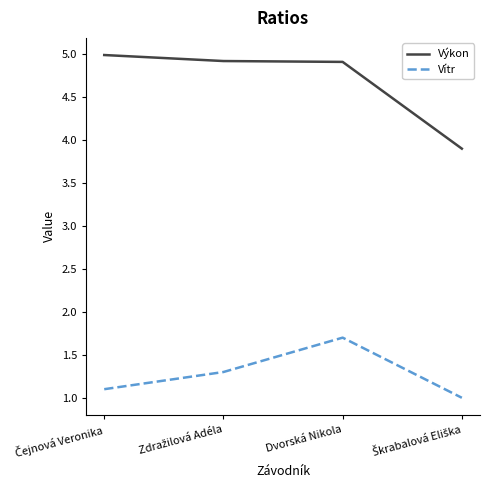

What is the minimum value for Vítr?

1.0